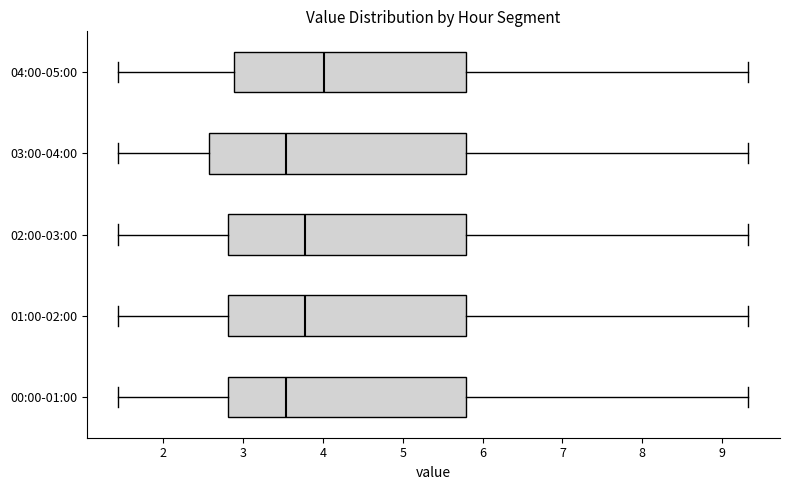

Reading bottom to top, read every box against the x-axis: the position of its median line, the range the box covers, and the ends of its whiskers. The values are not printed on the chart, so give them approximately, as read against the axis.

00:00-01:00: median 3.5, box 2.8 to 5.8, whiskers 1.4 to 9.3
01:00-02:00: median 3.8, box 2.8 to 5.8, whiskers 1.4 to 9.3
02:00-03:00: median 3.8, box 2.8 to 5.8, whiskers 1.4 to 9.3
03:00-04:00: median 3.5, box 2.6 to 5.8, whiskers 1.4 to 9.3
04:00-05:00: median 4.0, box 2.9 to 5.8, whiskers 1.4 to 9.3